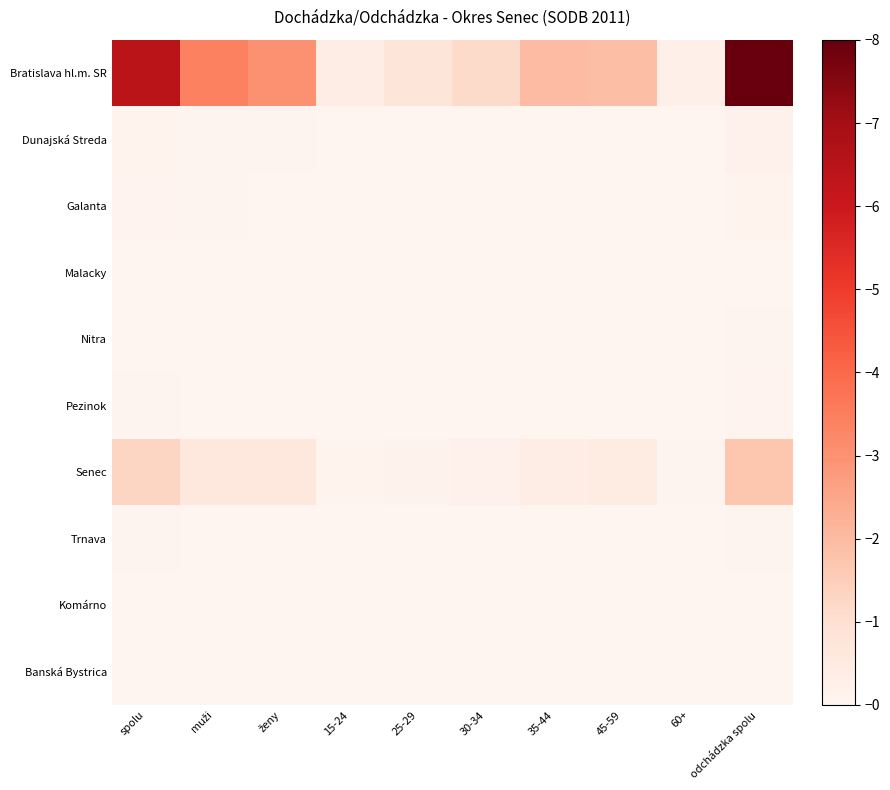

At how many categories does at least one series exceed 8404?

2